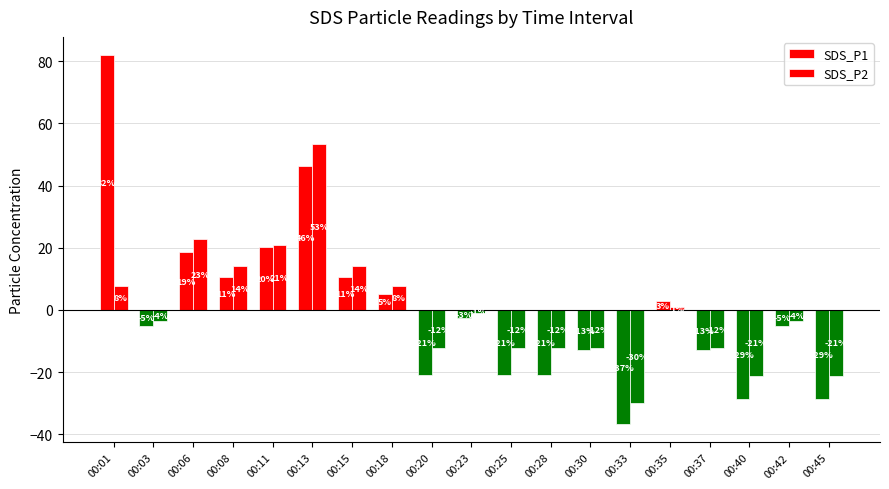

What is the difference between the SDS_P2 values at 00:35 and 00:20?

13.1